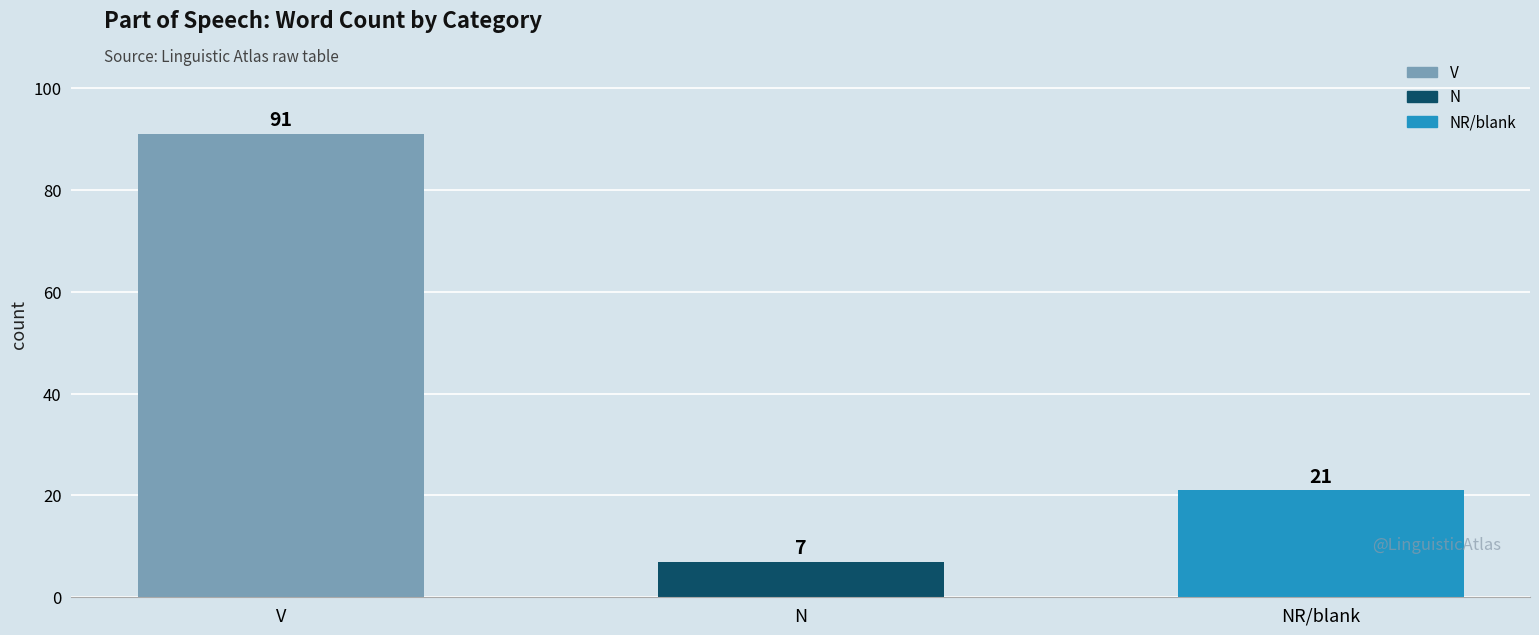

What is the sum of all values?

119